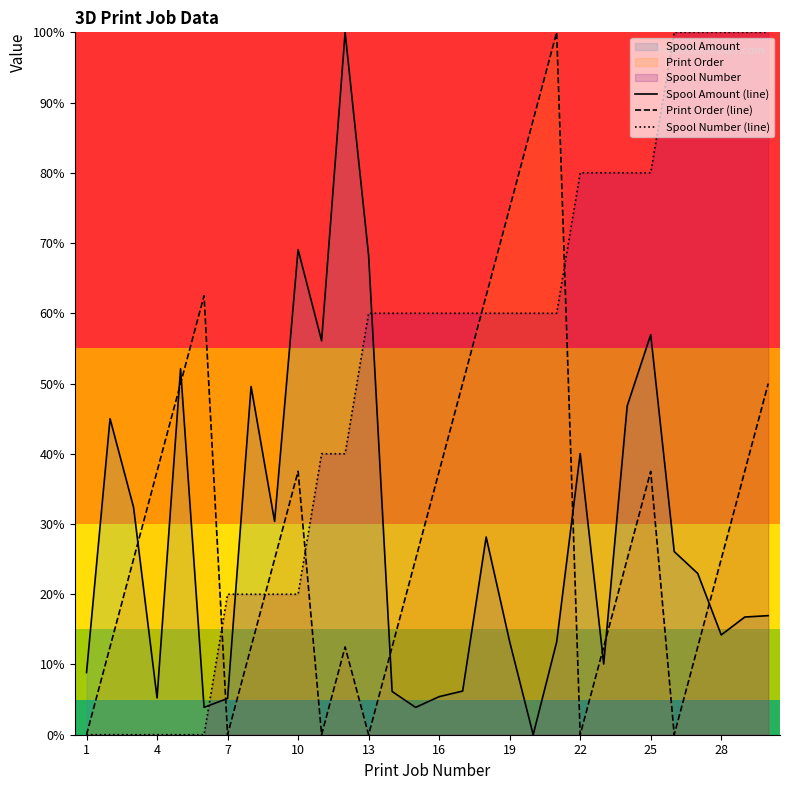

What is the maximum value for Spool Number (line)?

100.0